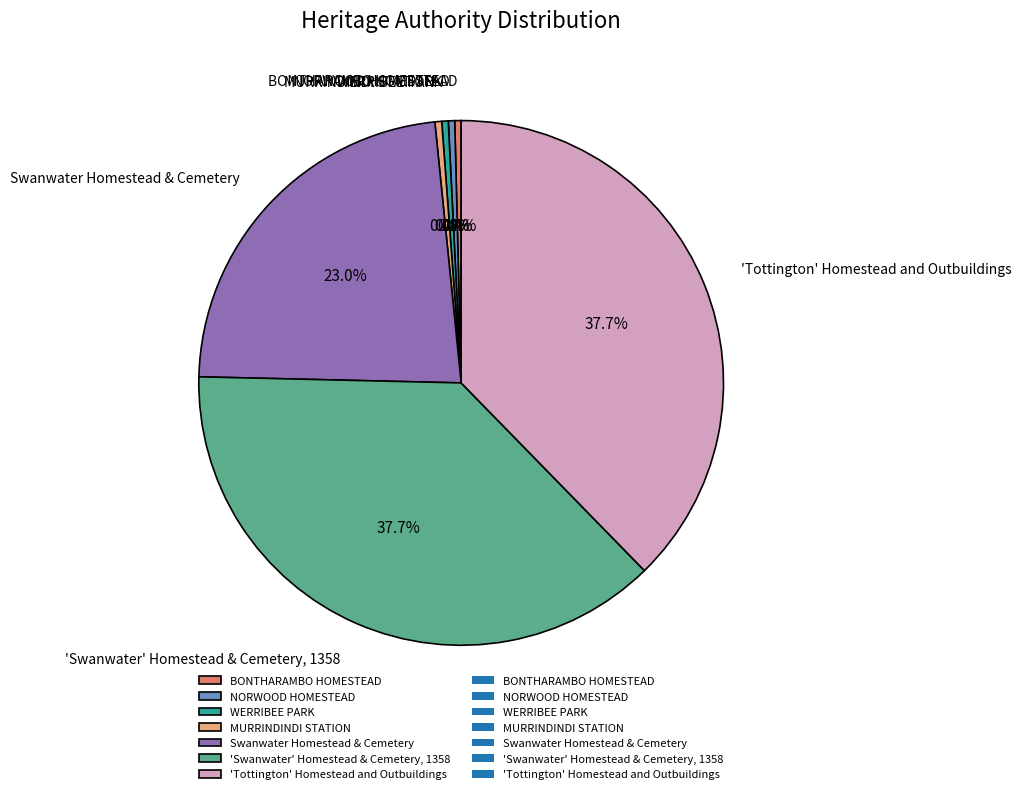

Which has a higher value, 'Tottington' Homestead and Outbuildings or WERRIBEE PARK?

'Tottington' Homestead and Outbuildings